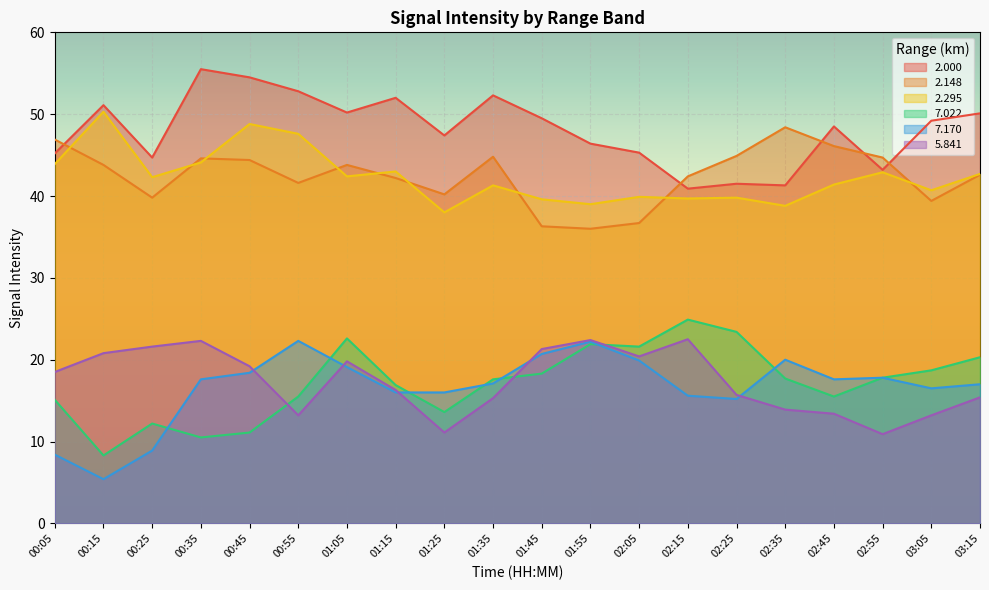

The 7.022 series shows 21.9 at 01:55. True or false?

True